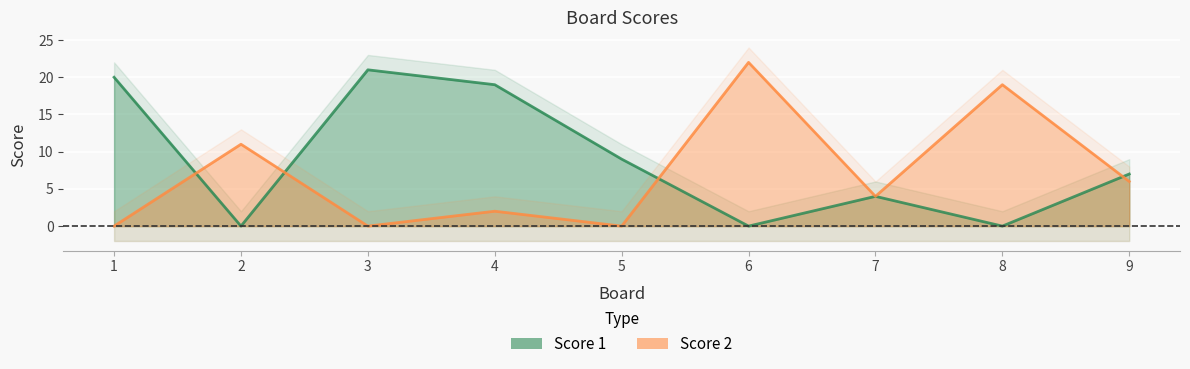

Which series has the largest total across all categories?

Score 1